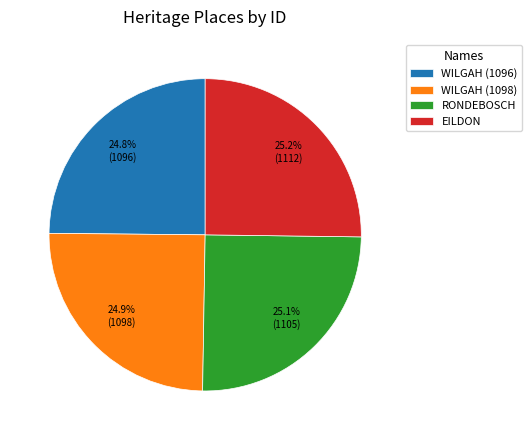

Approximately how many times larger is the value at EILDON compared to WILGAH (1096)?

1.0